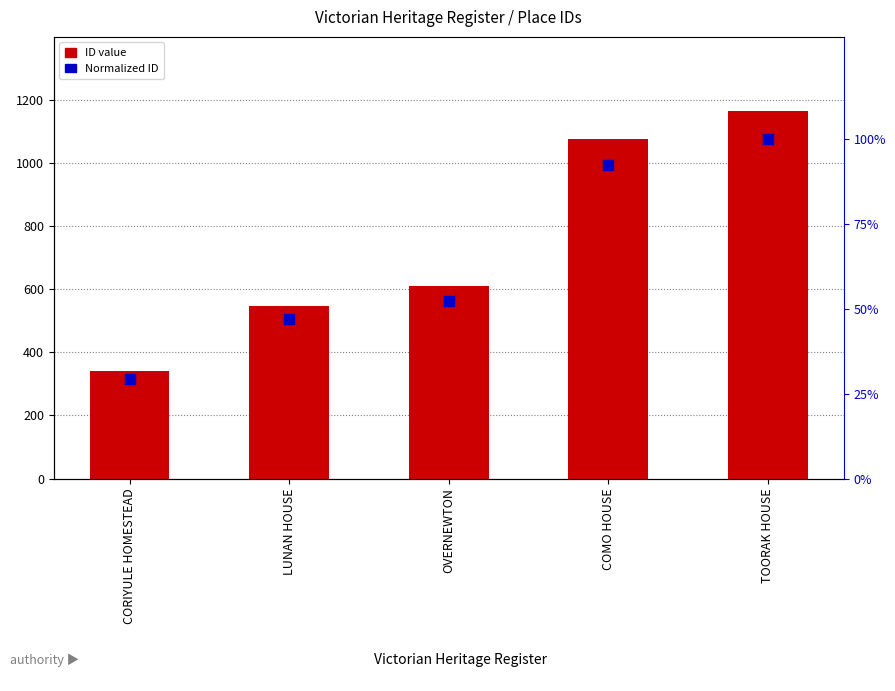

Which series reaches the minimum Y coordinate?

Normalized ID